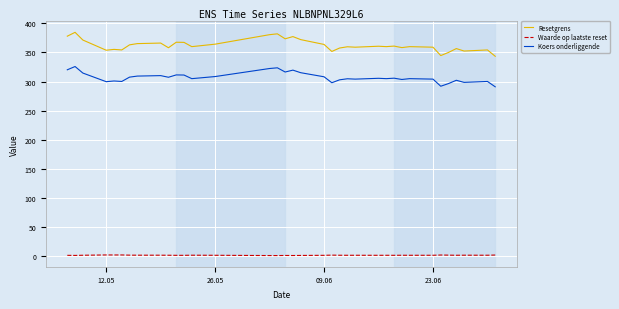

Which series has the largest total across all categories?

Resetgrens